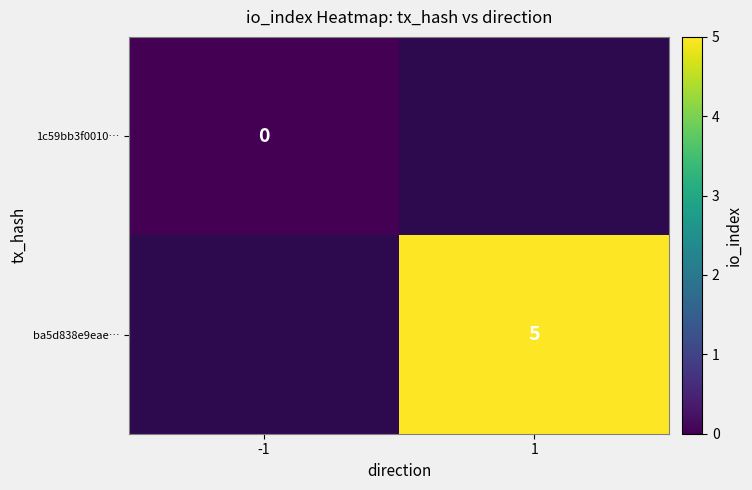

At which label does 1c59bb3f0010… reach its minimum?

-1